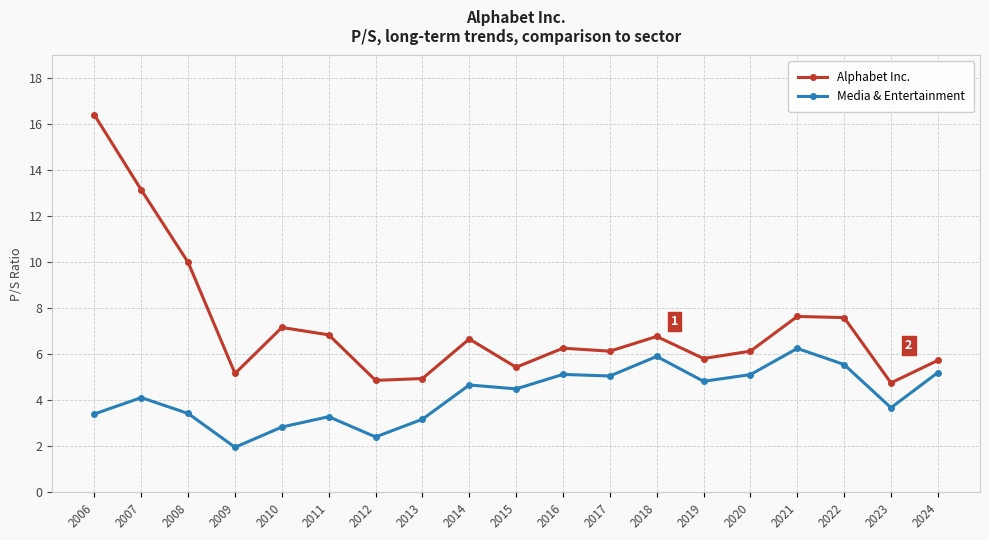

Which series has the largest total across all categories?

Alphabet Inc.